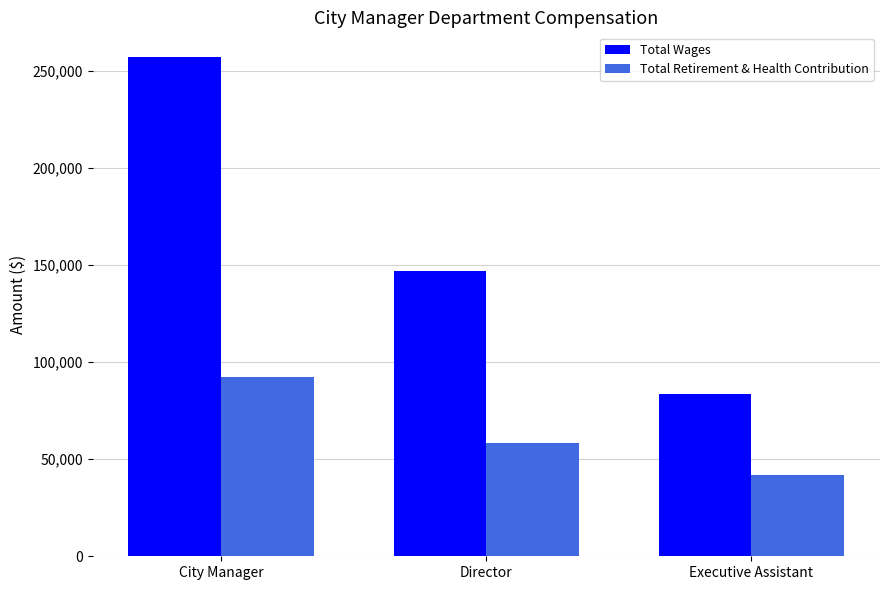

List the labels in order of Total Retirement & Health Contribution value, largest first.

City Manager, Director, Executive Assistant